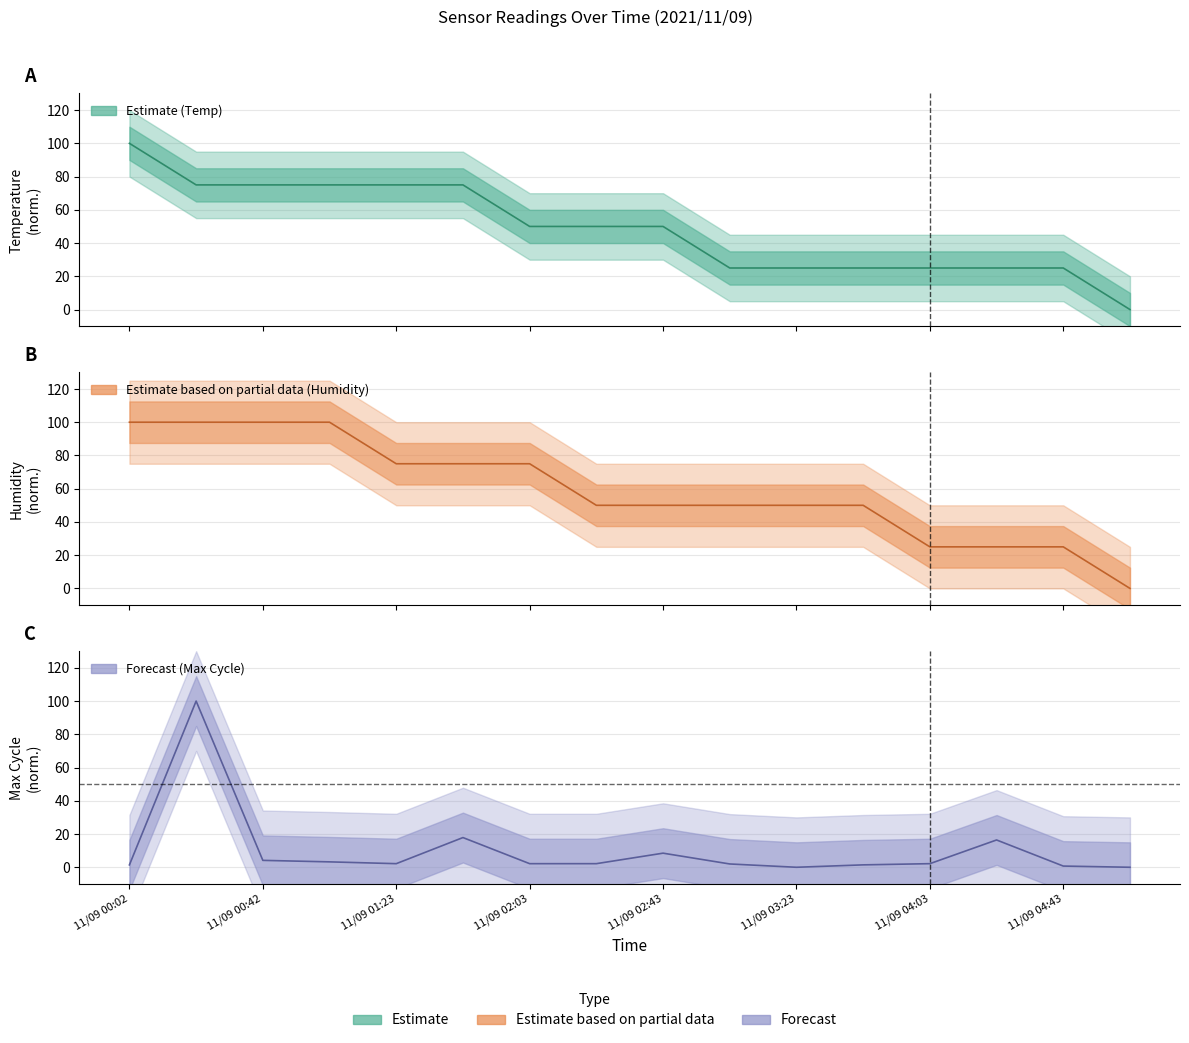

What is the total value across all series at 2021/11/09 00:22?

275.0